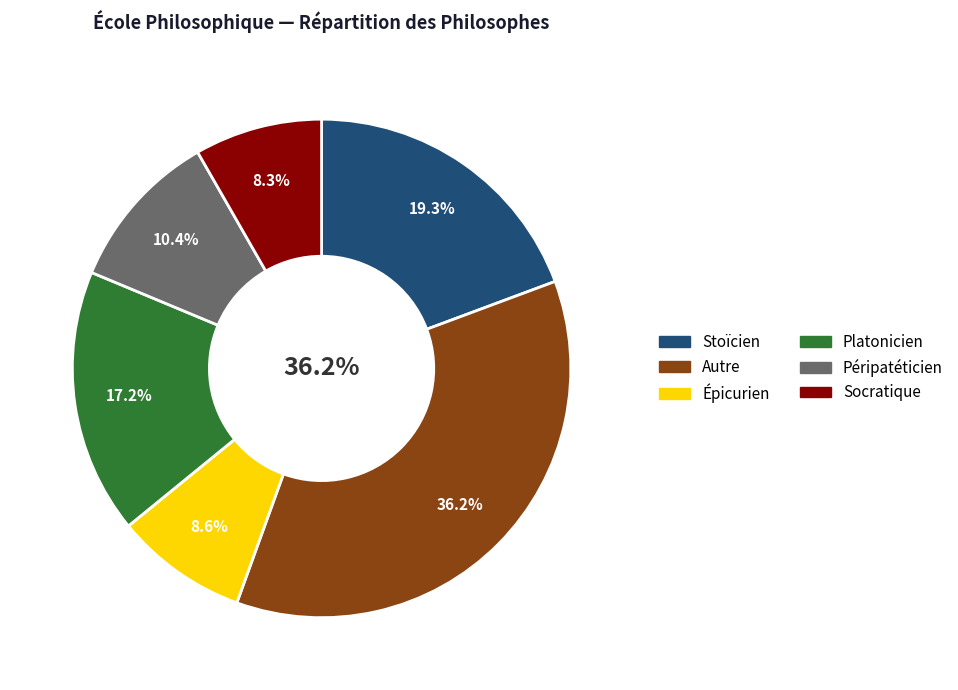

Approximately how many times larger is the value at Épicurien compared to Socratique?

1.0